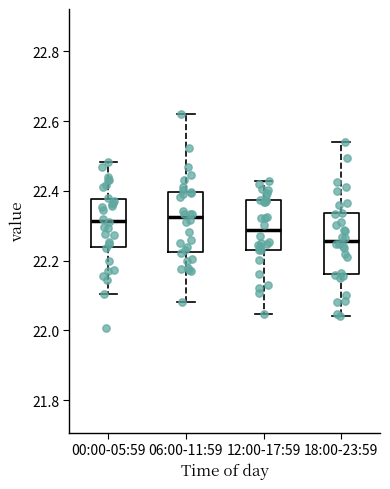

Which box has the lowest median line?

18:00-23:59